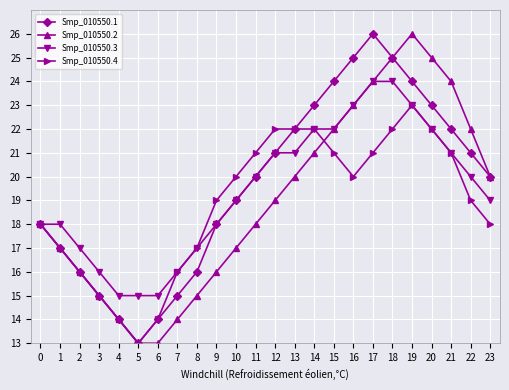

What is the spread (max minus min) of values at 10?

3